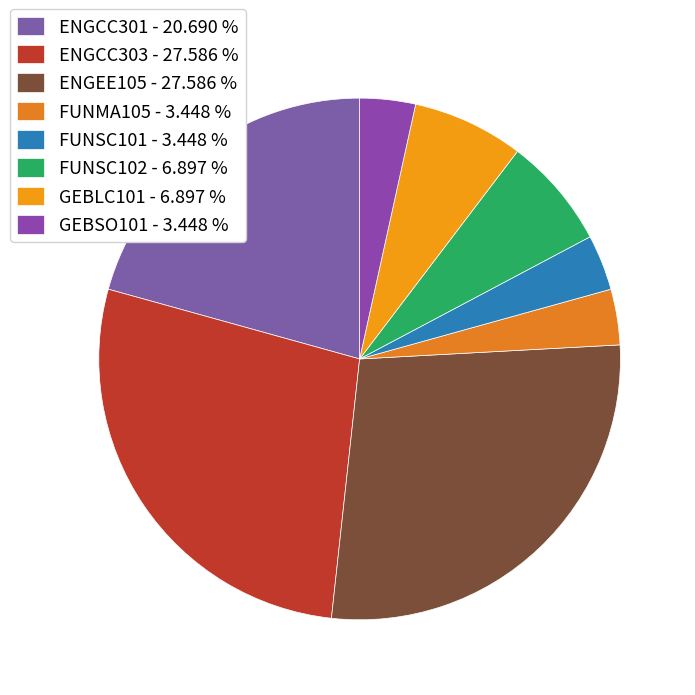

The GEBLC101 slice represents 1% of the pie. True or false?

False